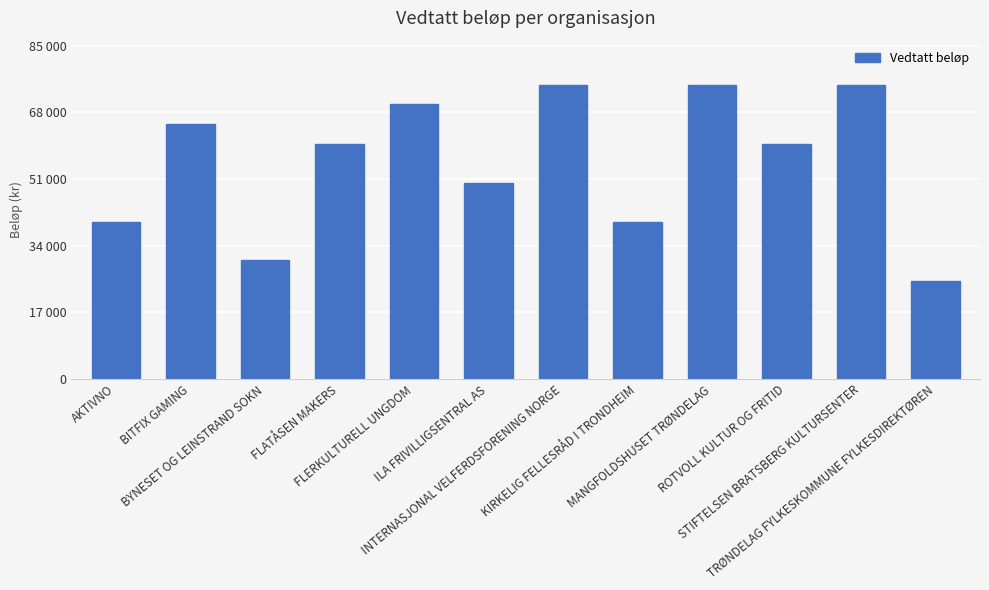

Does the chart contain any negative values?

No